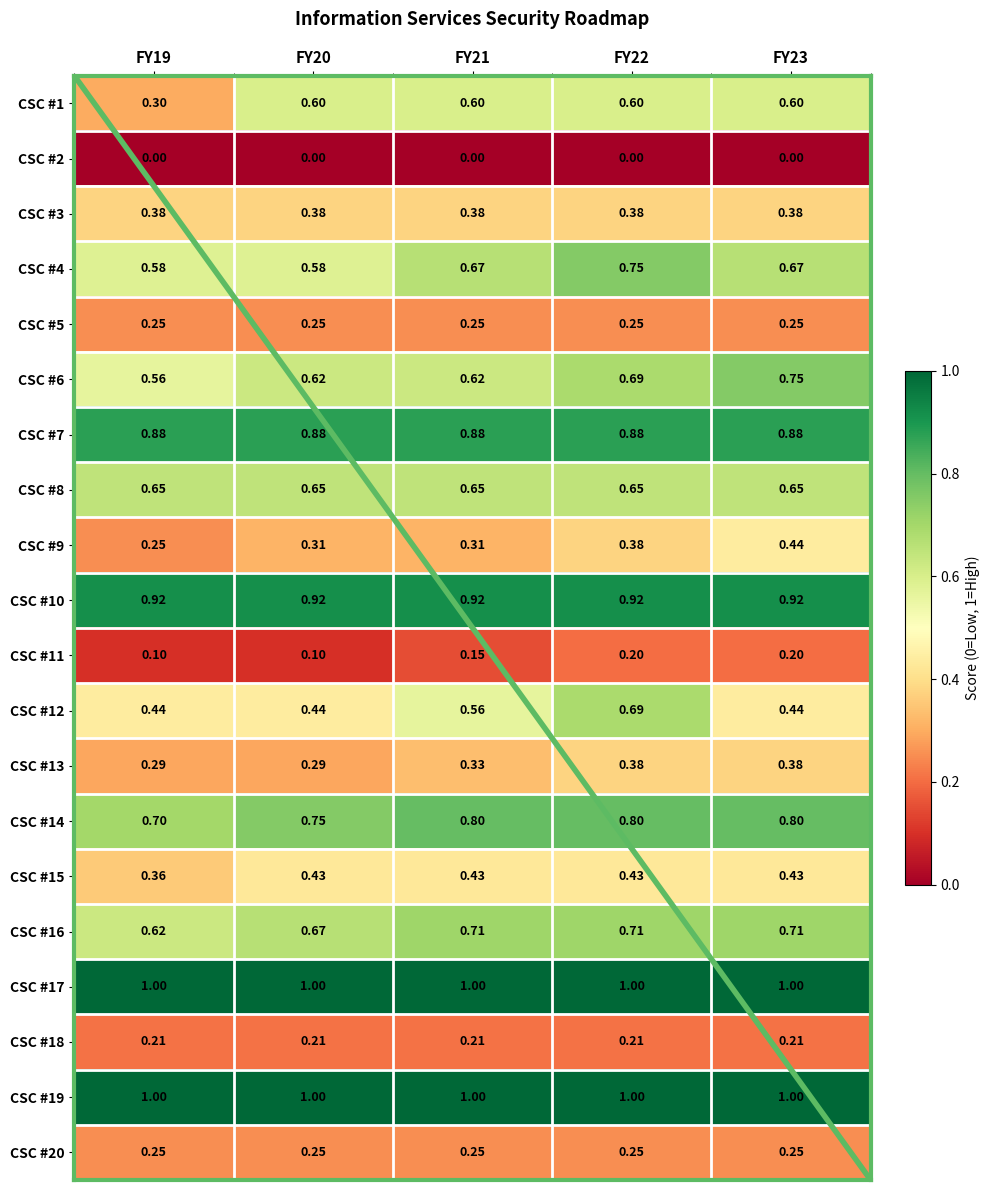

What is the maximum value shown in the chart?

1.0